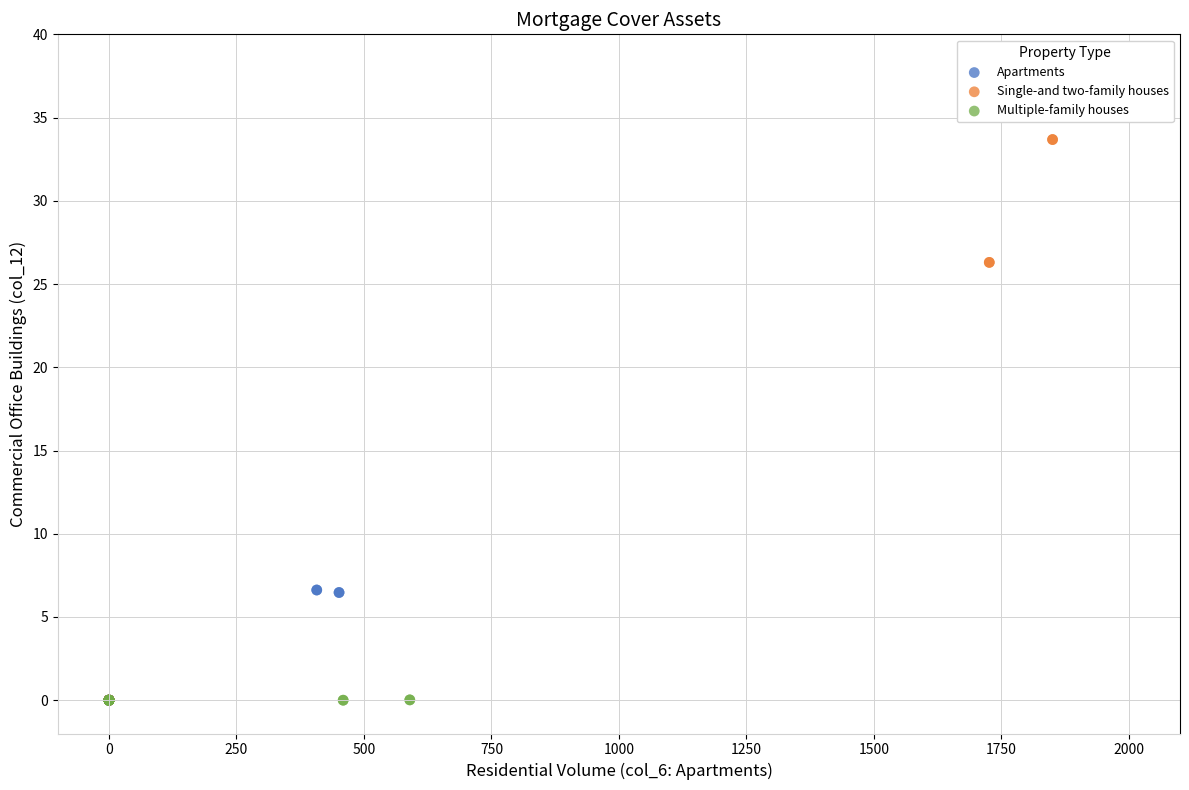

Which series has the largest Y range (max minus min)?

Single-and two-family houses